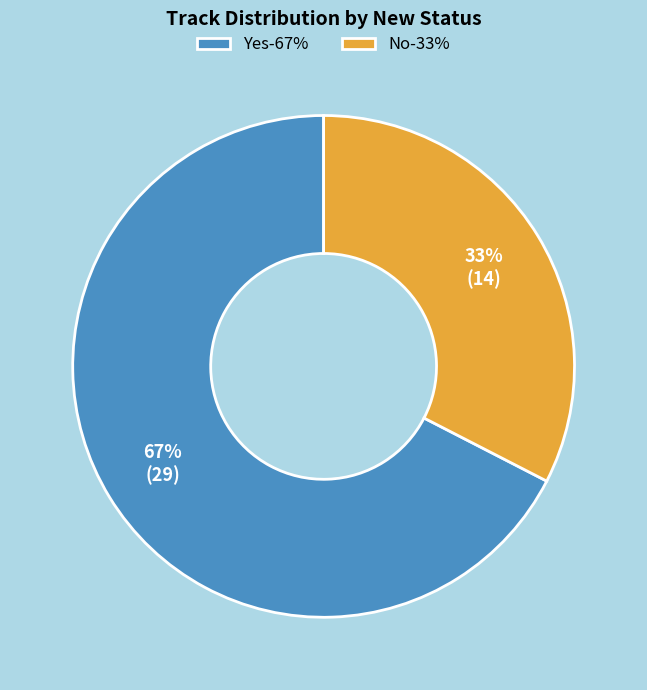

True or false: Yes accounts for 67% of the total.

True